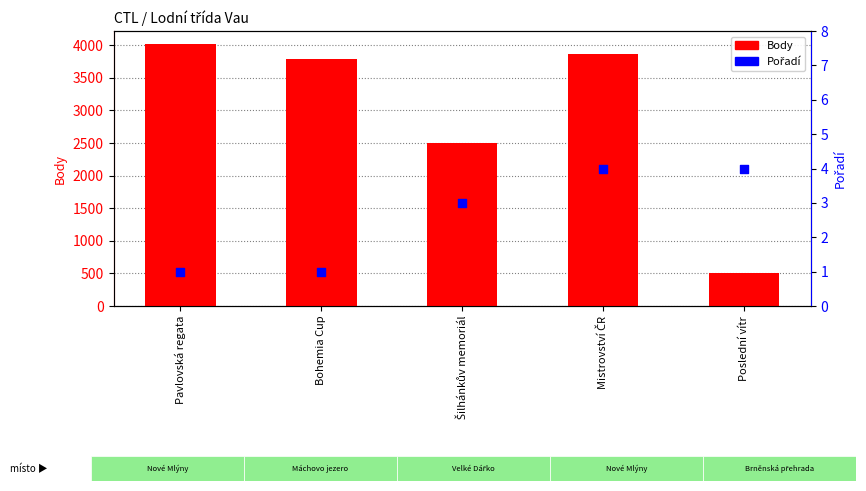

Which series has the largest total across all categories?

Body